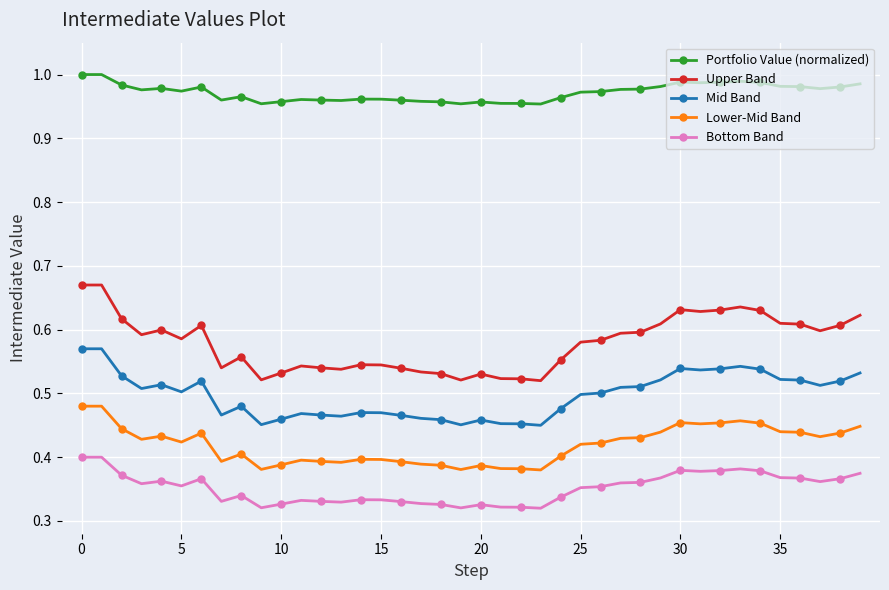

Count the Mid Band values in the range 0 to 1.

40